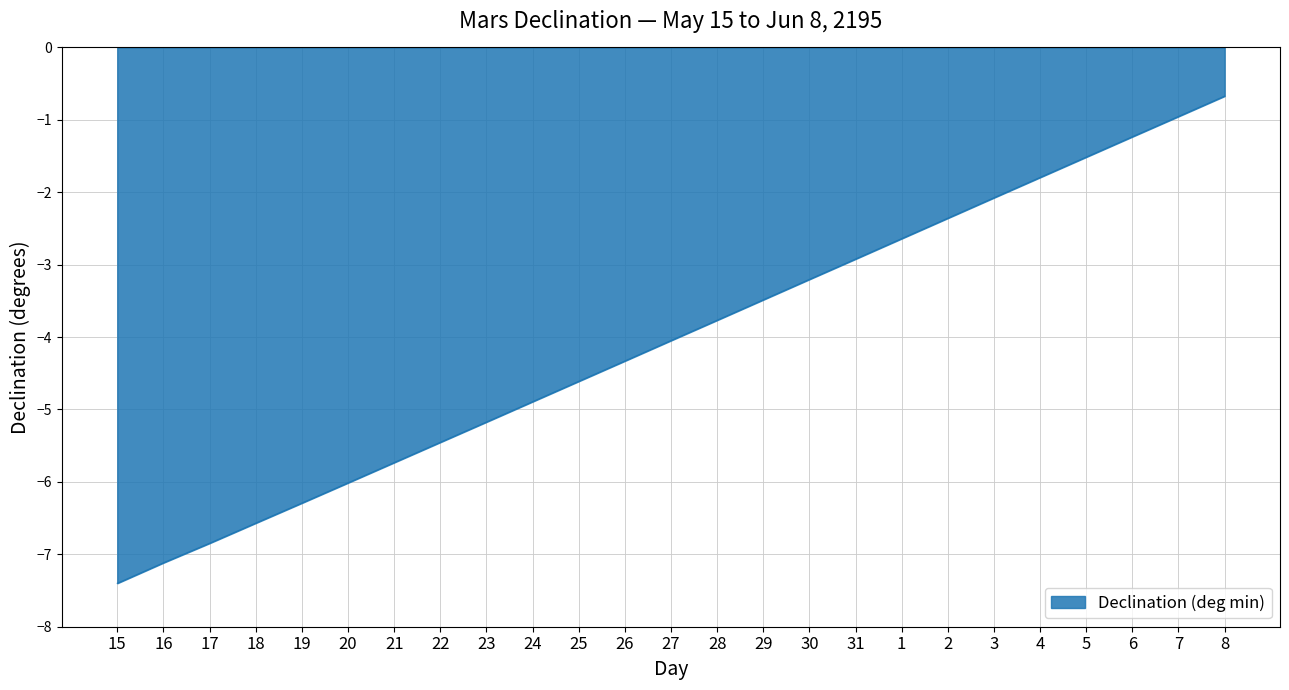

What is the average value?

-4.0